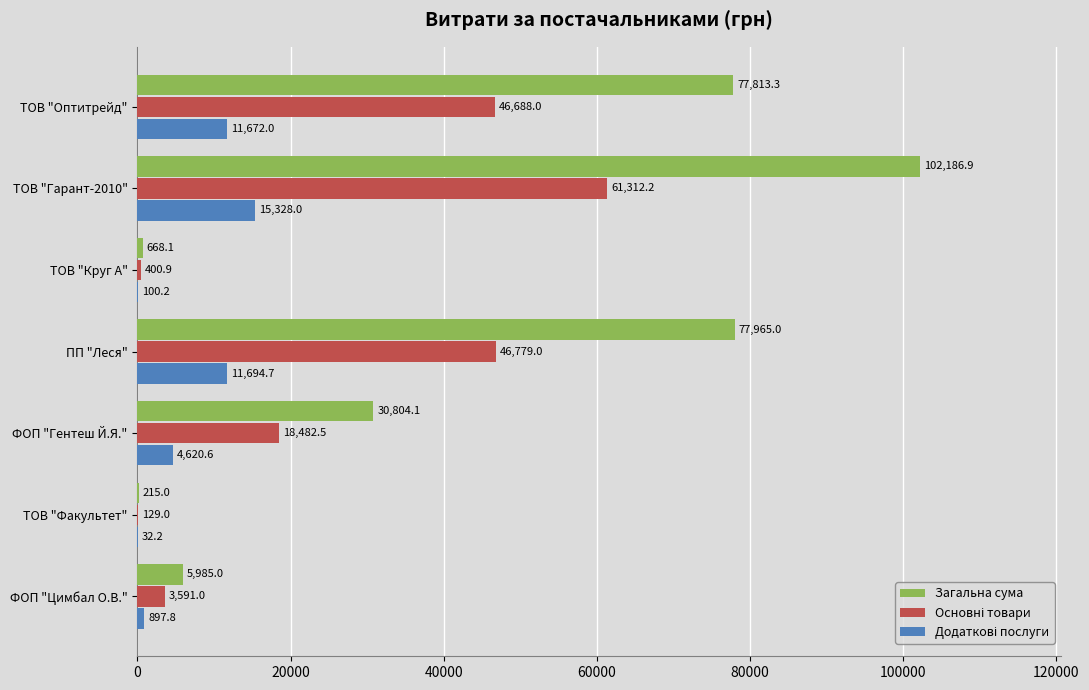

At which category does the chart reach its peak across all series?

ТОВ "Гарант-2010"